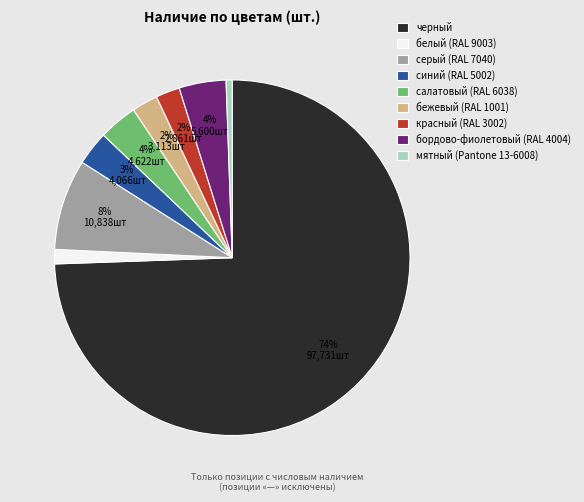

Which slice is the largest?

черный